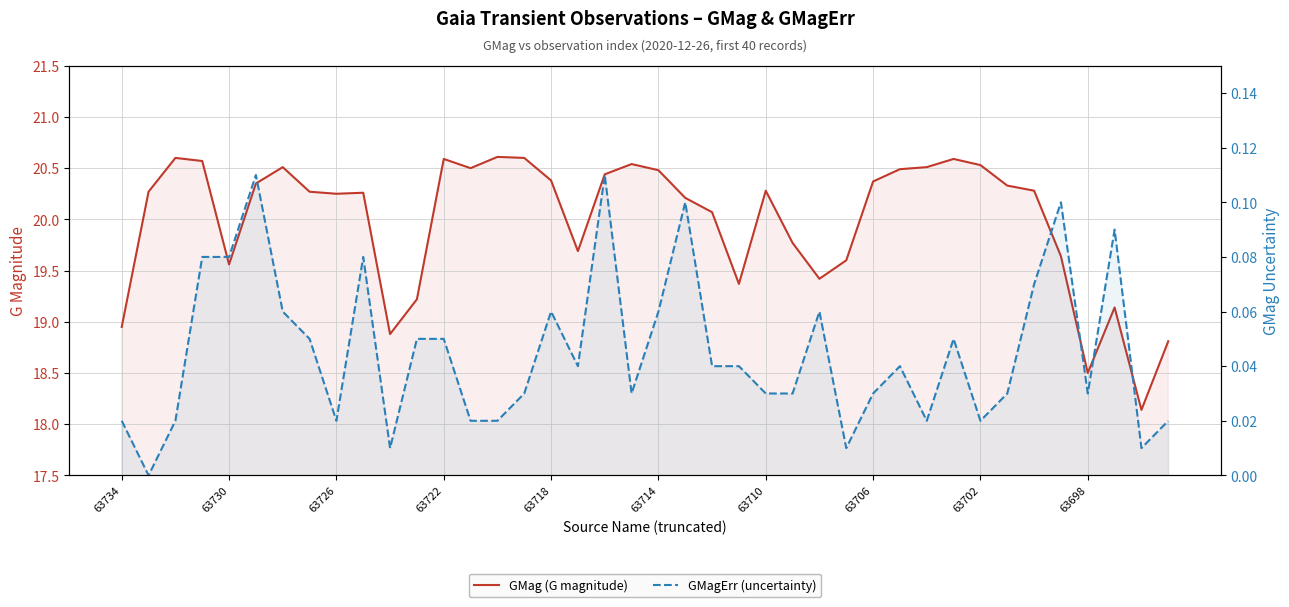

Between 26 and 33, which series saw the biggest shift?

GMag (G magnitude)